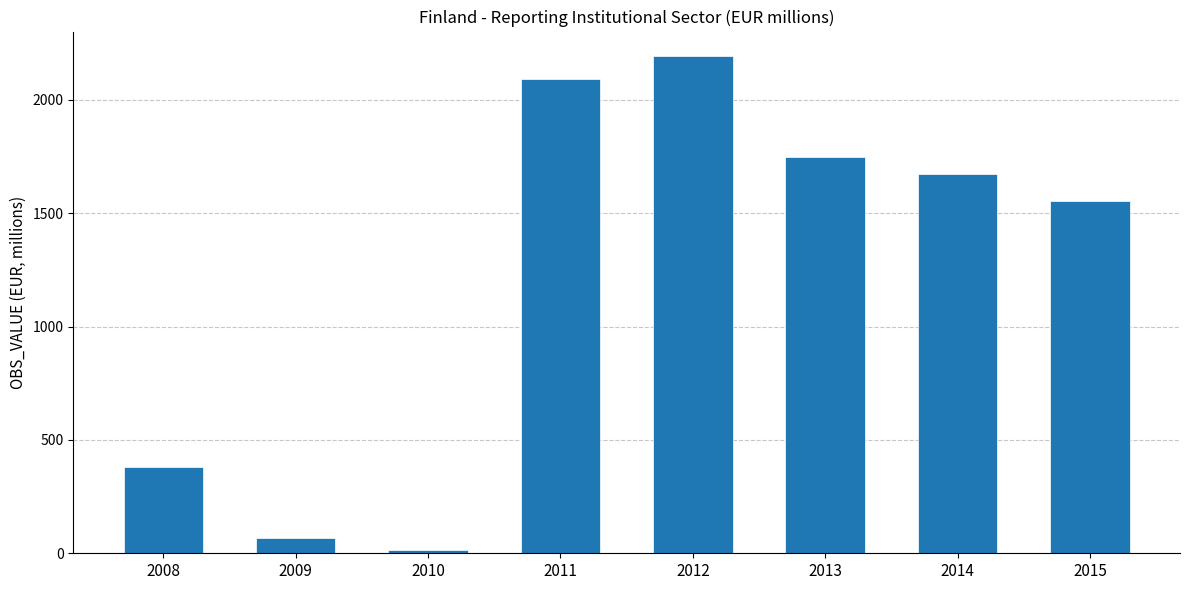

Between 2012 and 2011, which is larger?

2012